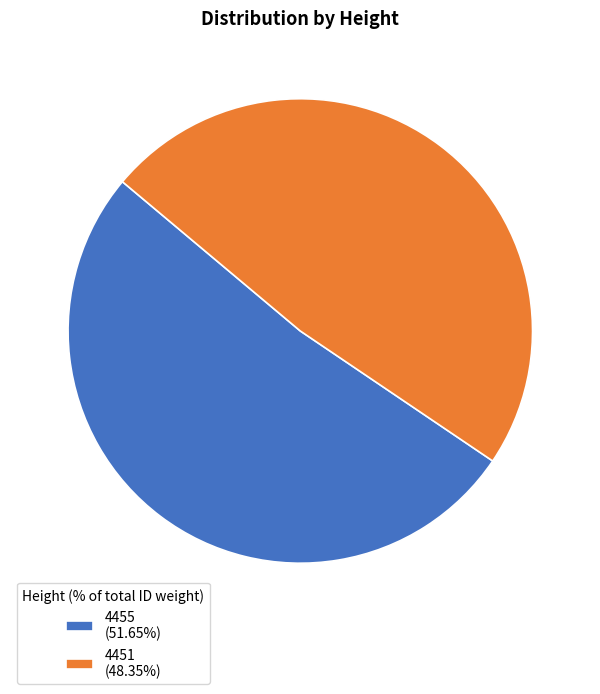

Does 4455 (51.65%) represent more than half of the total?

Yes